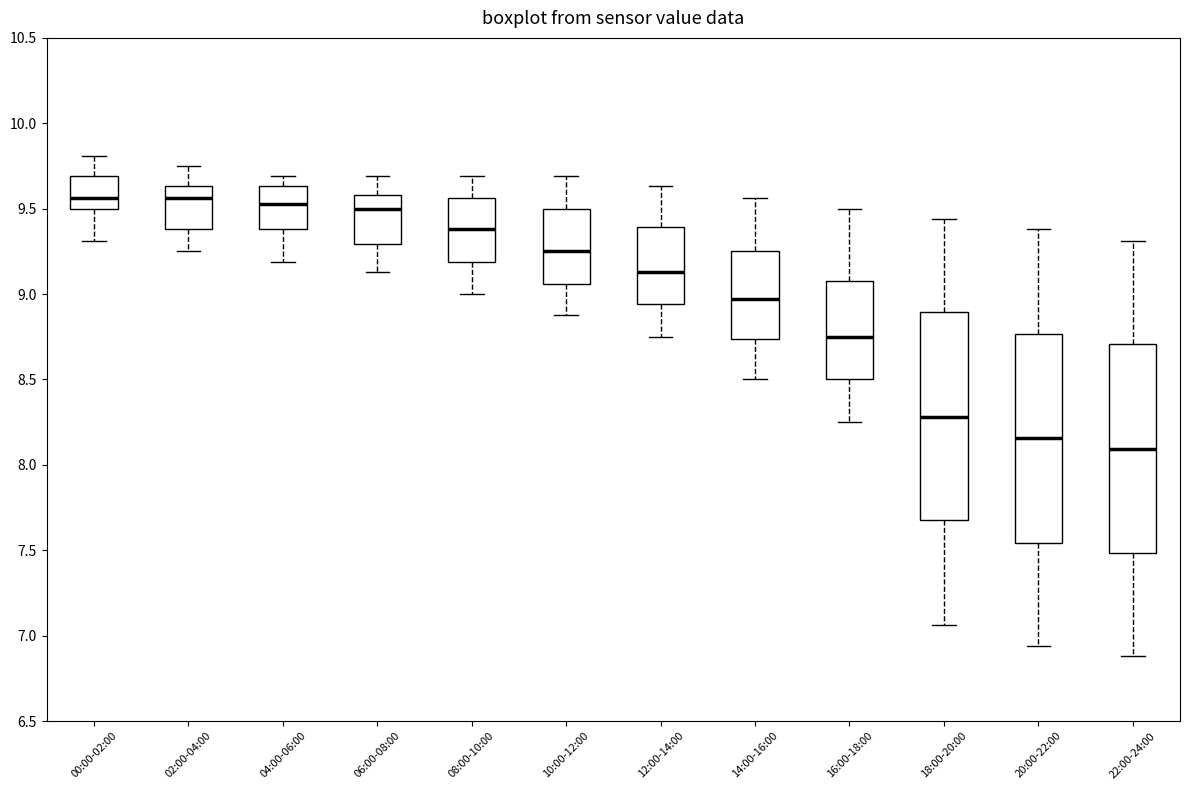

Reading left to right, read every box against the y-axis: the position of its median line, the range the box covers, and the ends of its whiskers. The values are not printed on the chart, so give them approximately, as read against the axis.

00:00-02:00: median 9.55, box 9.50 to 9.70, whiskers 9.30 to 9.80
02:00-04:00: median 9.55, box 9.40 to 9.65, whiskers 9.25 to 9.75
04:00-06:00: median 9.55, box 9.40 to 9.65, whiskers 9.20 to 9.70
06:00-08:00: median 9.50, box 9.30 to 9.60, whiskers 9.15 to 9.70
08:00-10:00: median 9.40, box 9.20 to 9.55, whiskers 9.00 to 9.70
10:00-12:00: median 9.25, box 9.05 to 9.50, whiskers 8.90 to 9.70
12:00-14:00: median 9.15, box 8.95 to 9.40, whiskers 8.75 to 9.65
14:00-16:00: median 8.95, box 8.75 to 9.25, whiskers 8.50 to 9.55
16:00-18:00: median 8.75, box 8.50 to 9.10, whiskers 8.25 to 9.50
18:00-20:00: median 8.30, box 7.70 to 8.90, whiskers 7.05 to 9.45
20:00-22:00: median 8.15, box 7.55 to 8.75, whiskers 6.95 to 9.40
22:00-24:00: median 8.10, box 7.50 to 8.70, whiskers 6.90 to 9.30